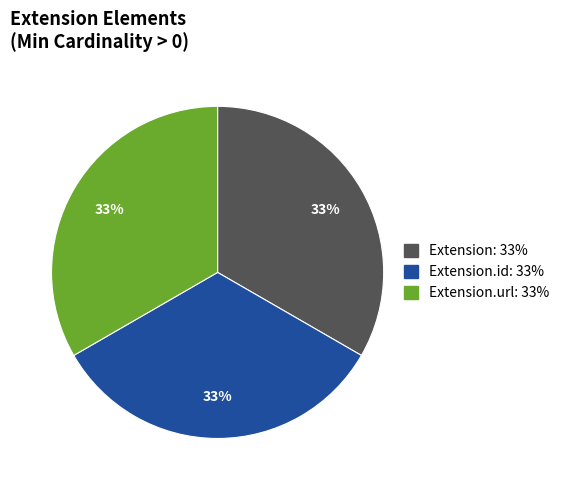

To the nearest percent, what is the average slice percentage?

33%